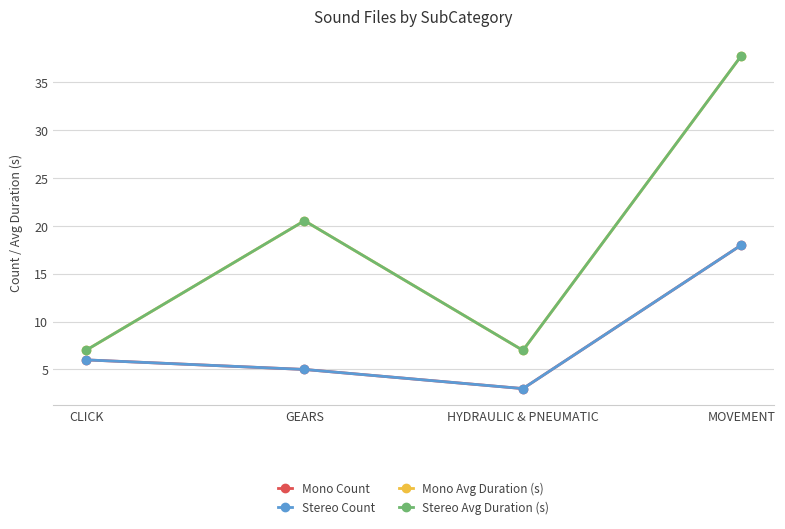

Rank the categories by Stereo Count value from lowest to highest.

HYDRAULIC & PNEUMATIC, GEARS, CLICK, MOVEMENT